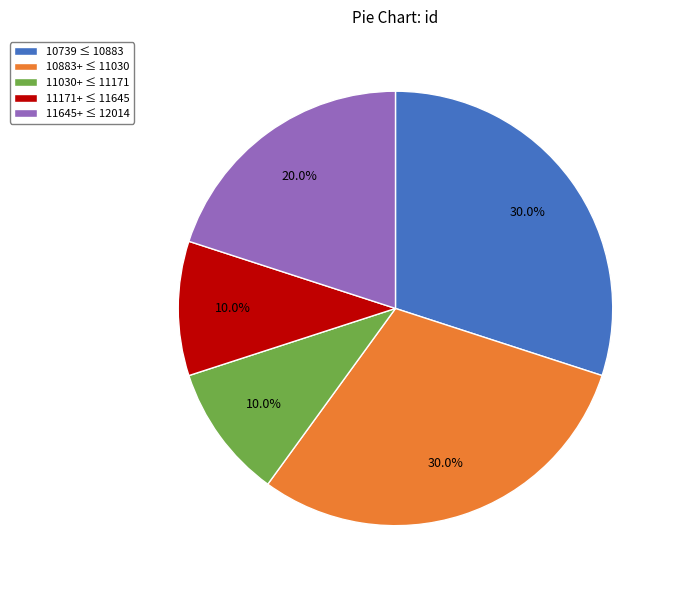

Between 11171+ ≤ 11645 and 11645+ ≤ 12014, which is larger?

11645+ ≤ 12014